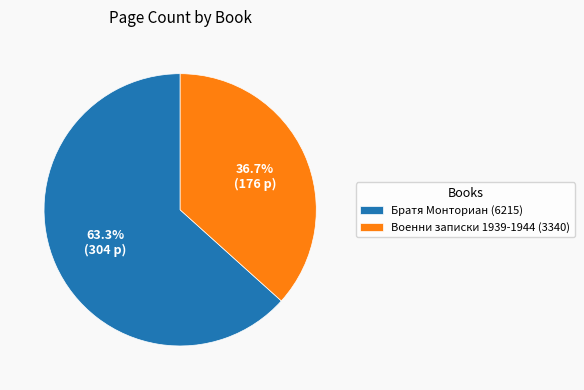

To the nearest percent, what percentage of the pie is Военни записки 1939-1944 (3340)?

37%